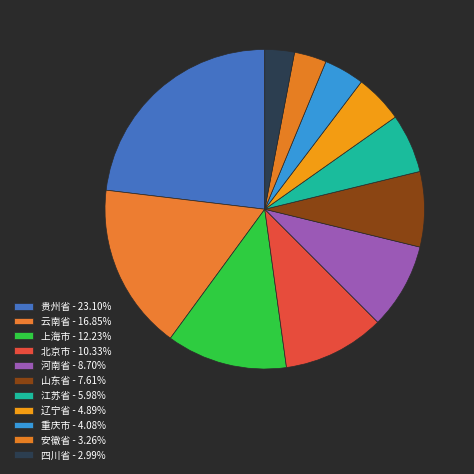

Does 重庆市 account for over 50% of the chart?

No